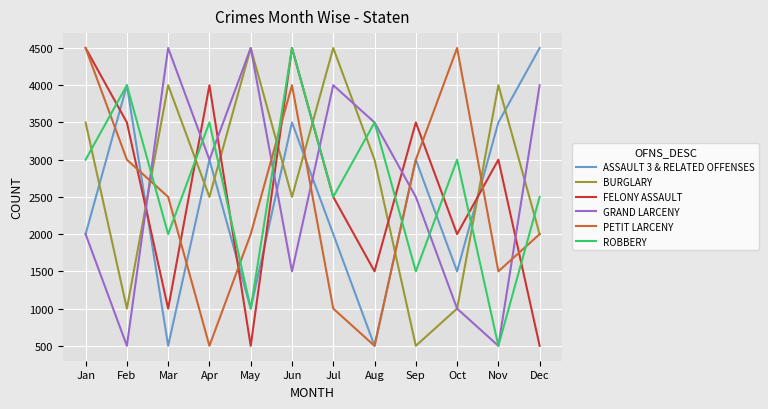

What is the spread (max minus min) of values at Jul?

3500